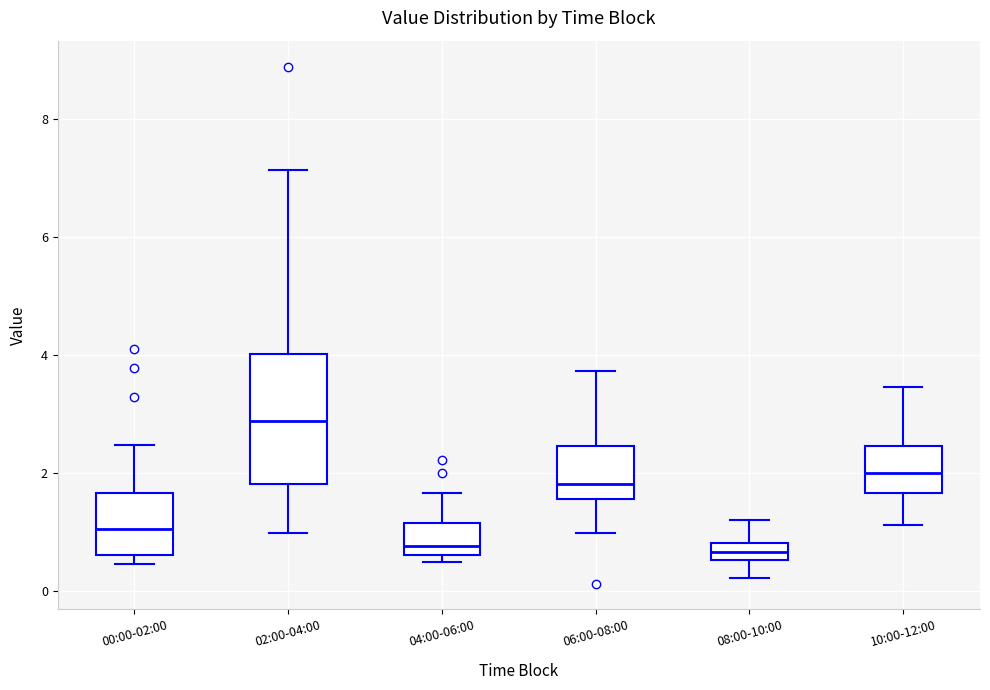

Comparing the boxes themselves (not the whiskers), which one is the tallest?

02:00-04:00